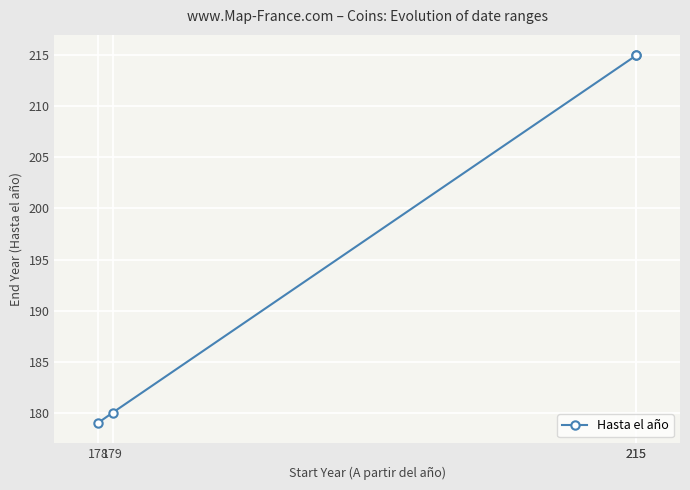

What is the change in value from 179 to 215?

+35